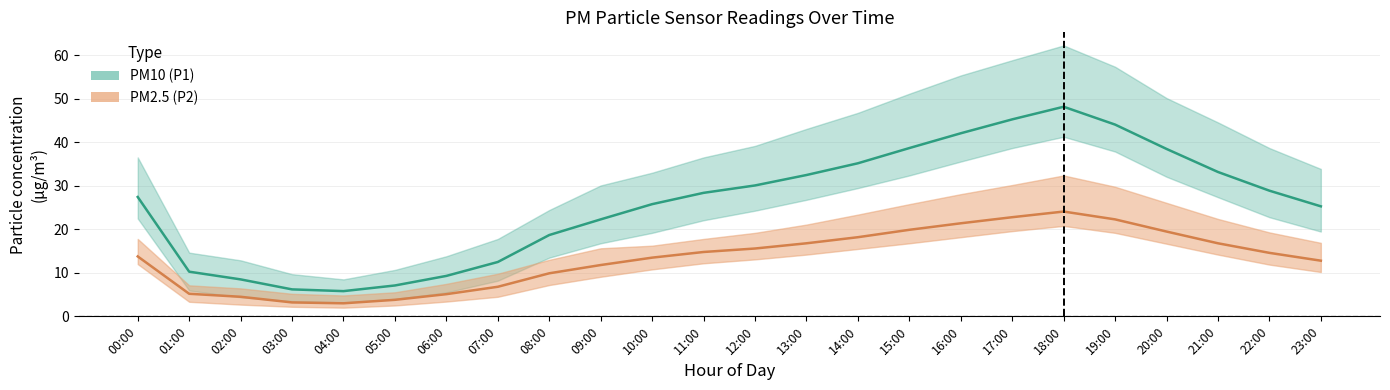

True or false: P2 has a value of 3.0 at 04:00.

True